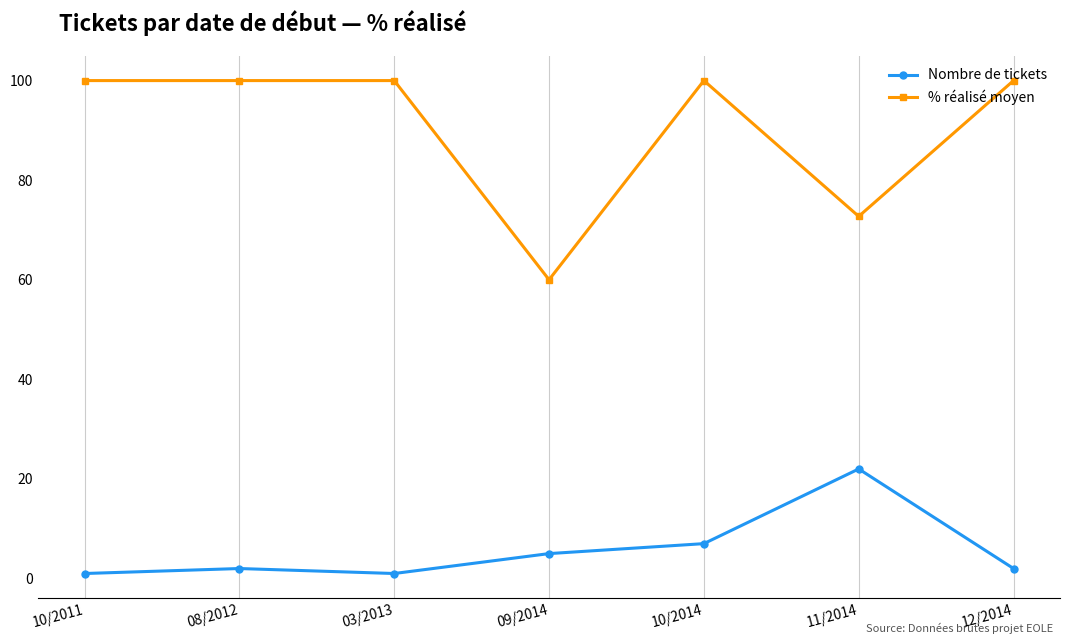

Where is % réalisé moyen nearest to the value 80?

11/2014